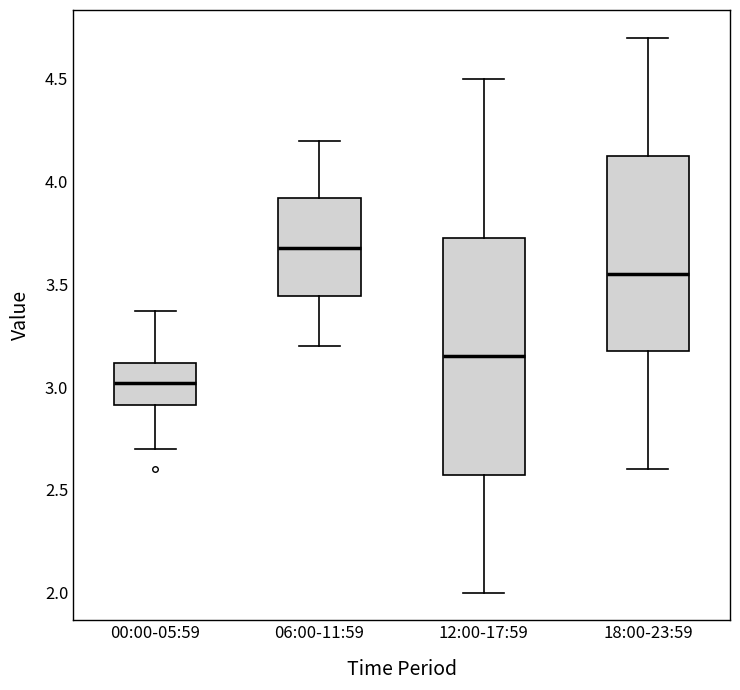

Which box's median line is the highest?

06:00-11:59